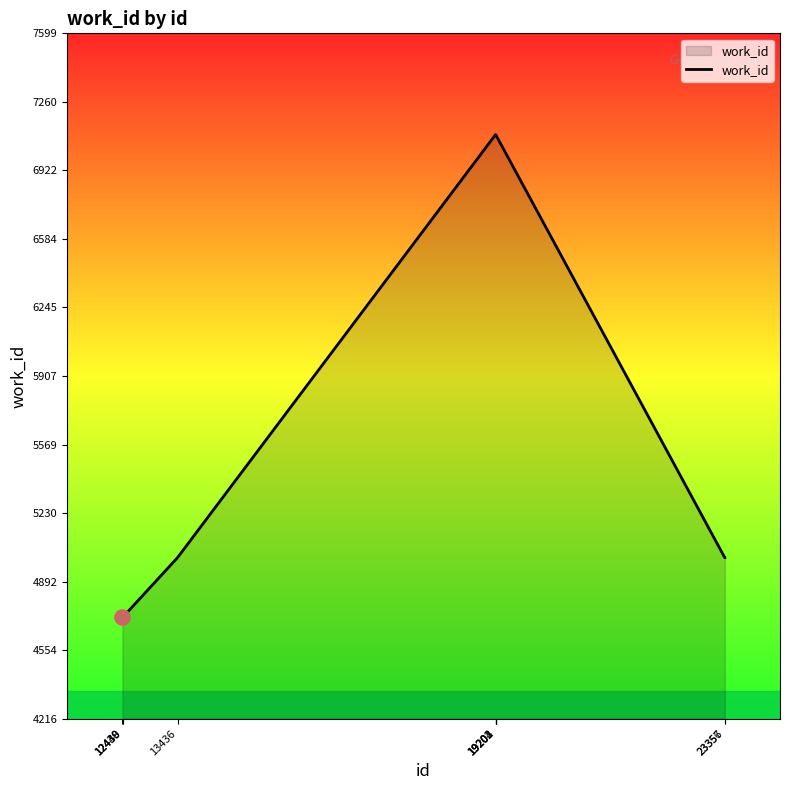

Approximately how many times larger is the value at 19202 compared to 23356?

1.4